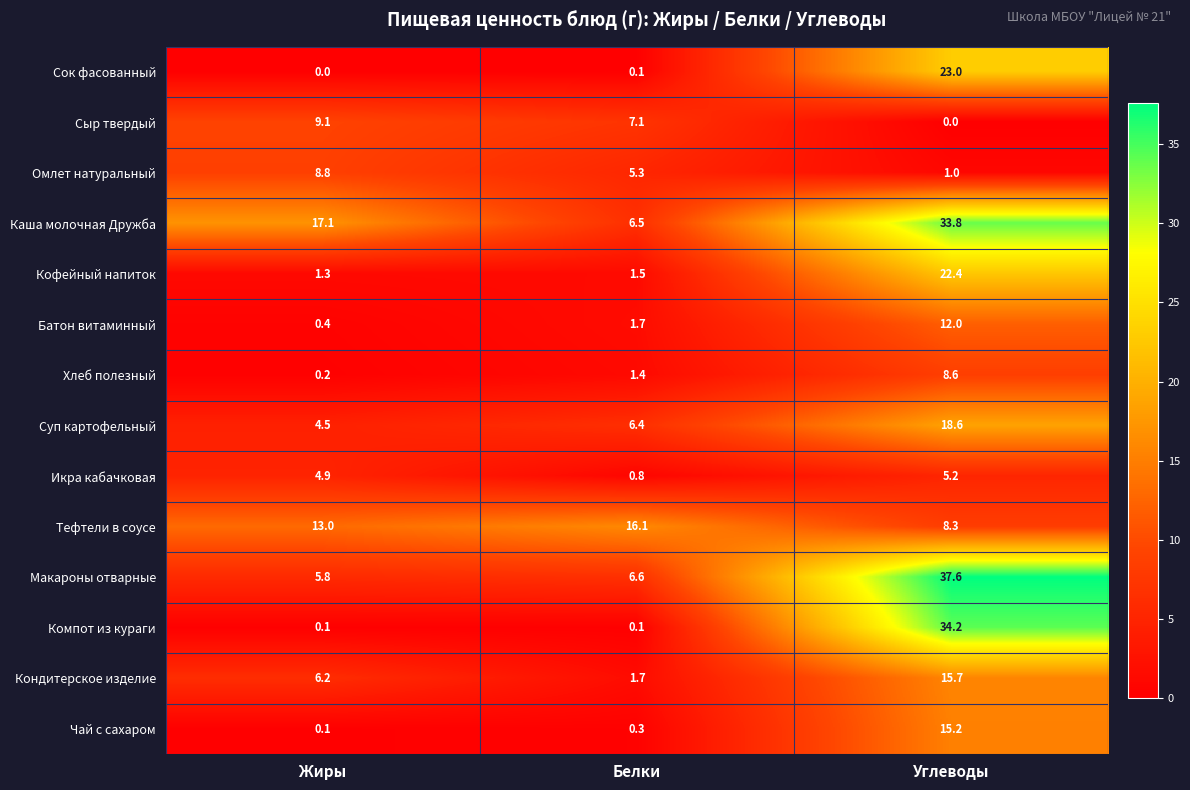

What value does the Кондитерское изделие series have at Жиры?

6.2